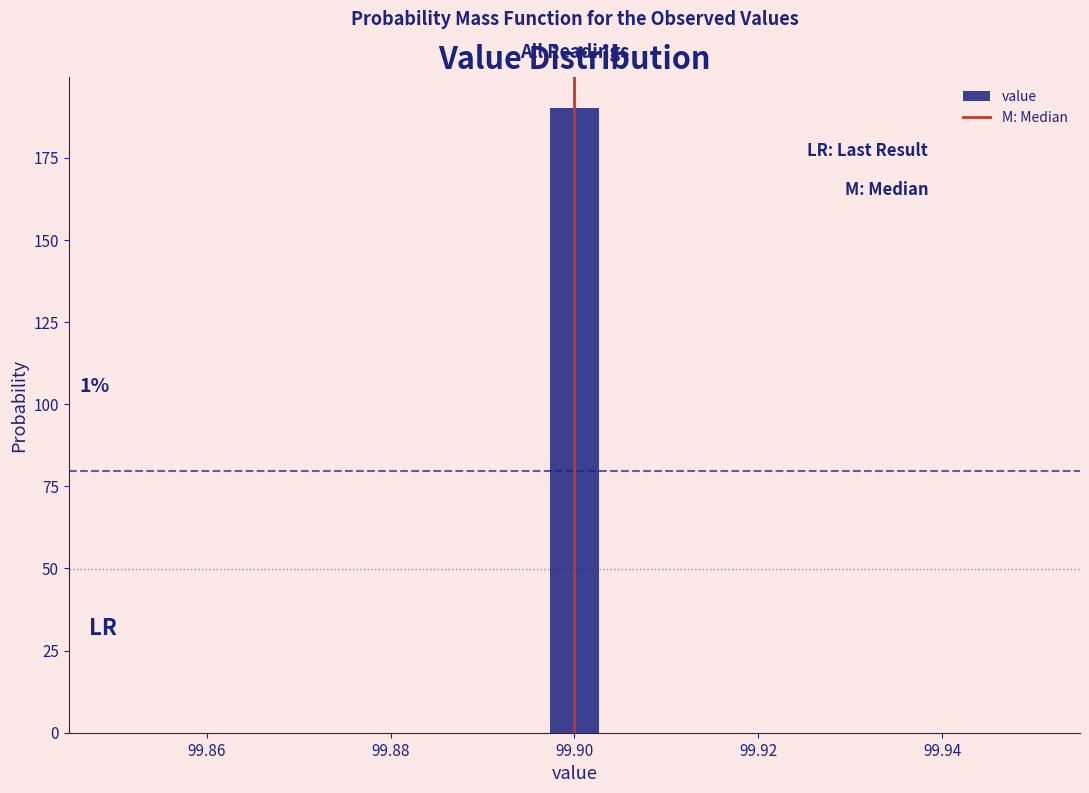

Around what value on the x-axis is the tallest bar? Give the approximate position of its centre, as read against the axis.

99.900